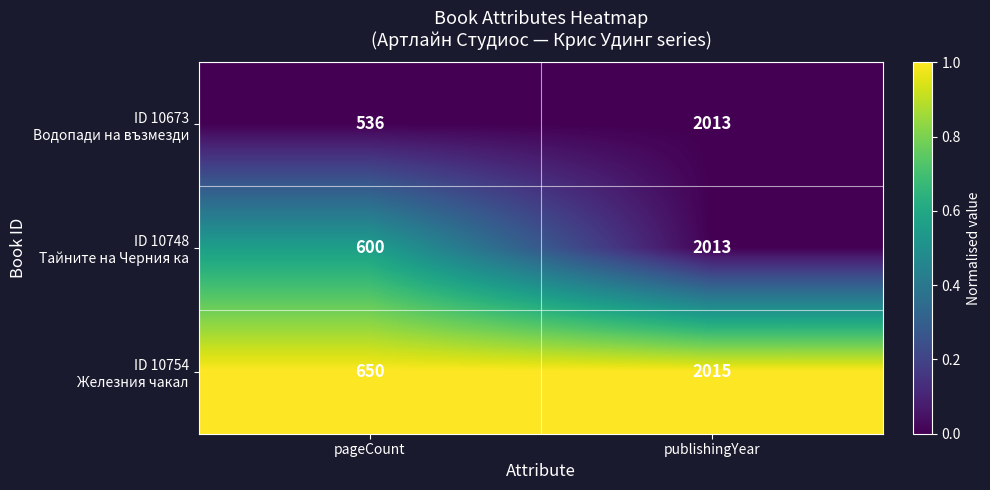

Count the number of data series in this chart.

3